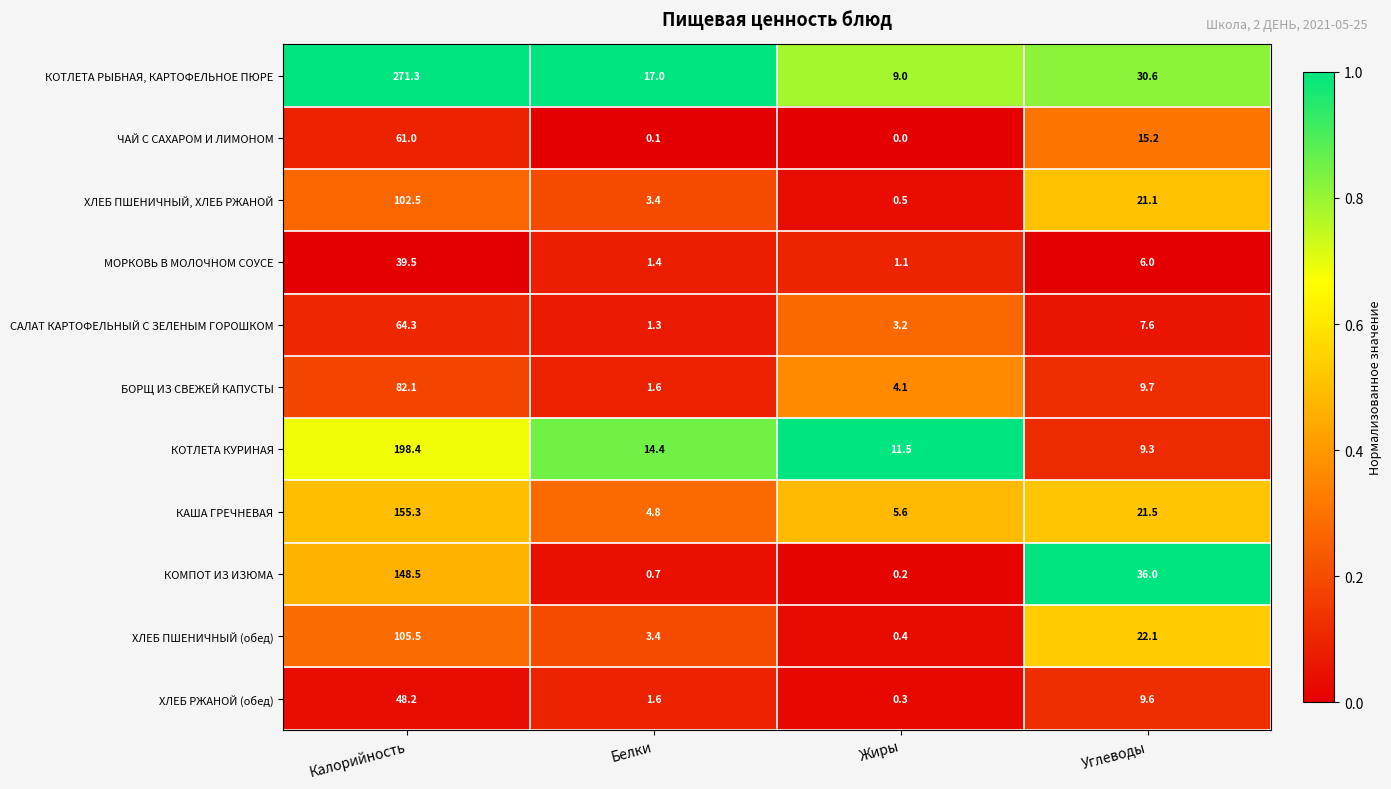

Where is САЛАТ КАРТОФЕЛЬНЫЙ С ЗЕЛЕНЫМ ГОРОШКОМ nearest to the value 32?

Углеводы